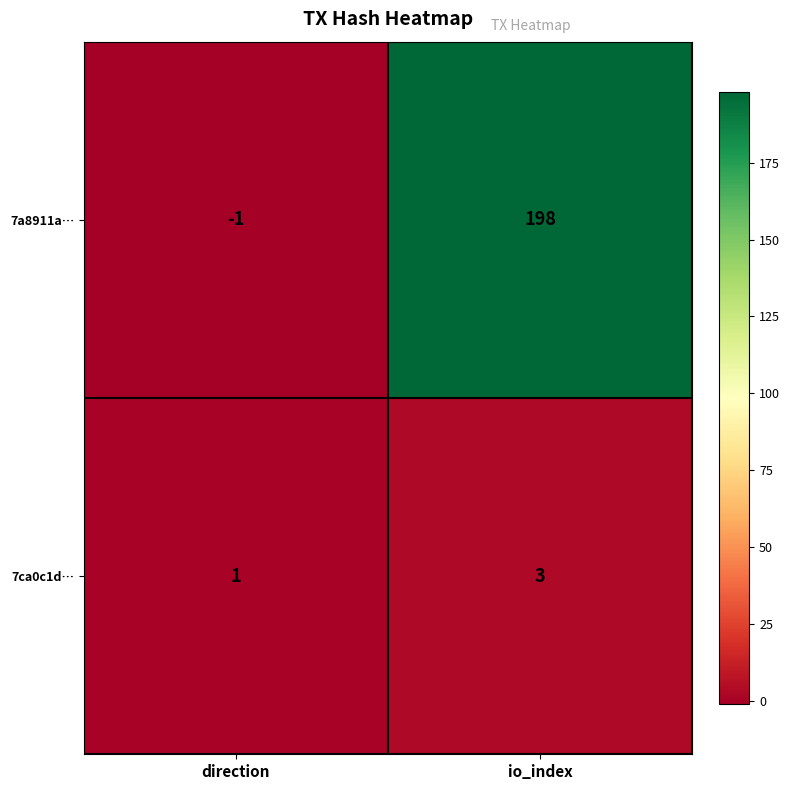

Reading left to right, extract all data points from this chart.

7a8911a…: -1	198
7ca0c1d…: 1	3